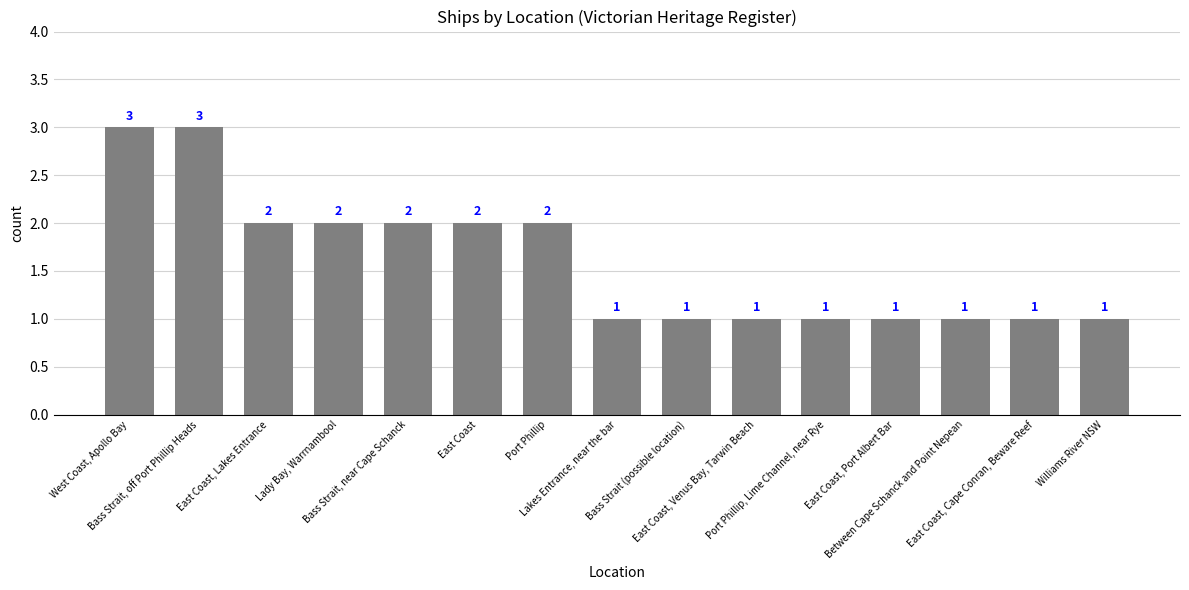

Reading left to right, what are all the values shown in this chart?

3	3	2	2	2	2	2	1	1	1	1	1	1	1	1